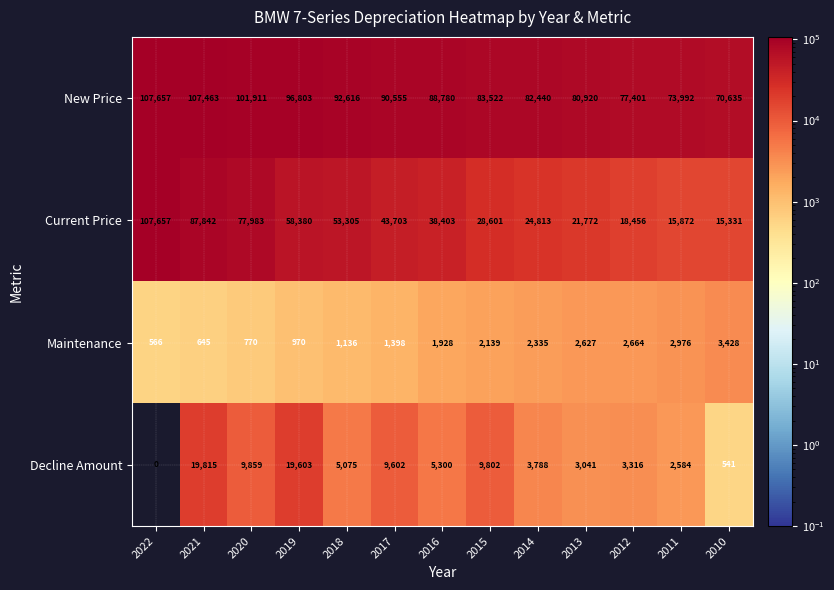

What is the sum of the Current Price values at 2012 and 2010?

33787